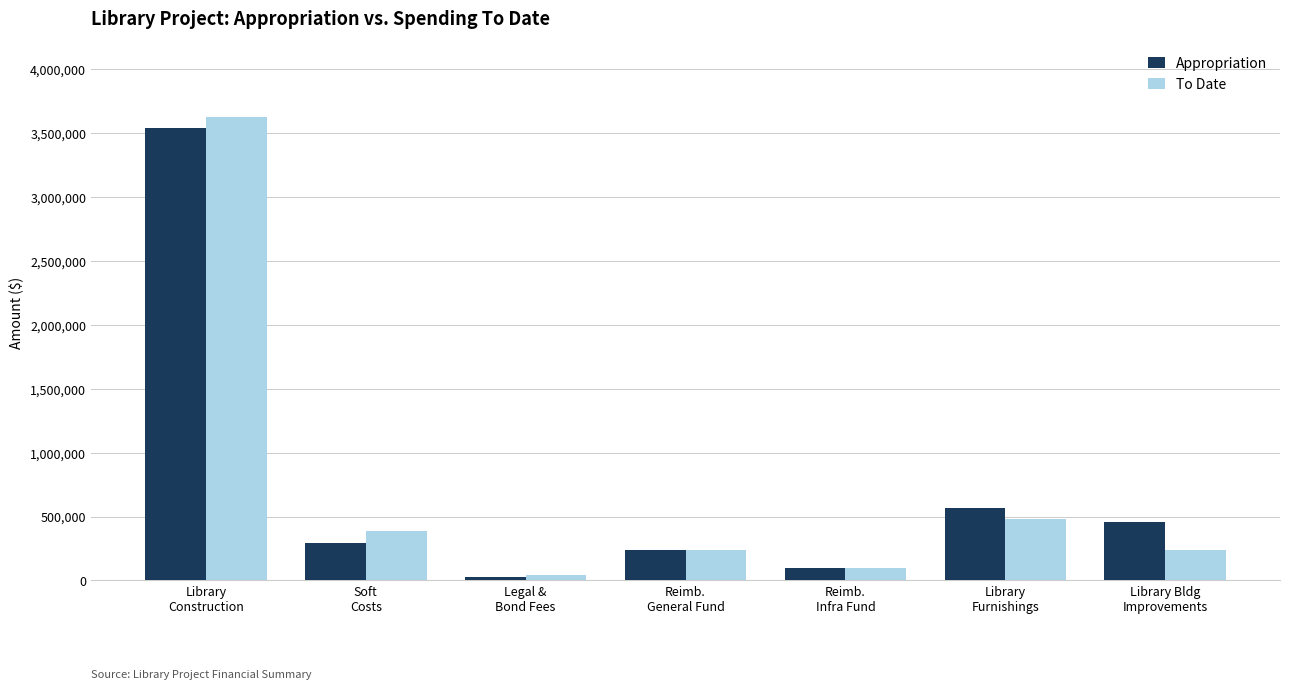

At how many categories does at least one series exceed 2754157?

1